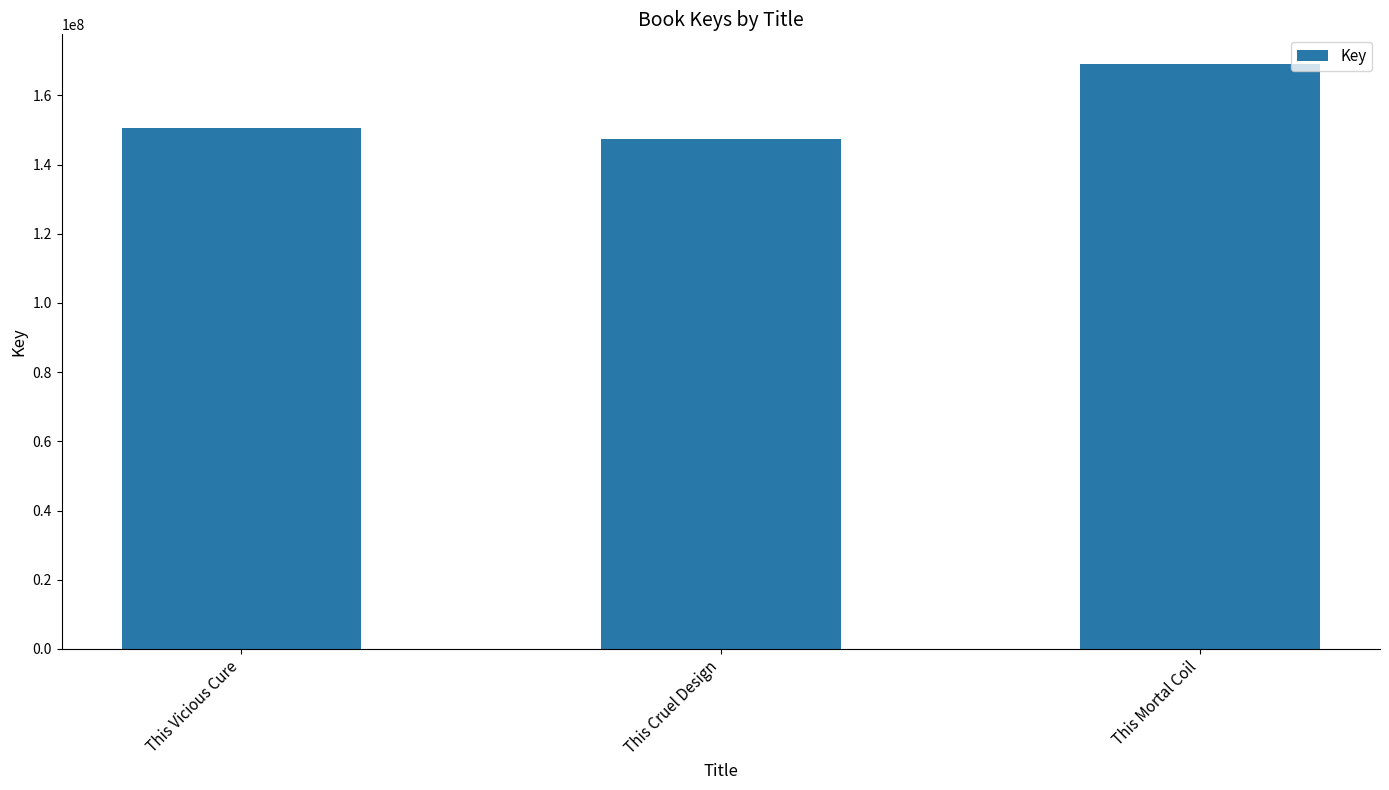

What is the difference between the values at This Vicious Cure and This Mortal Coil?

18510066